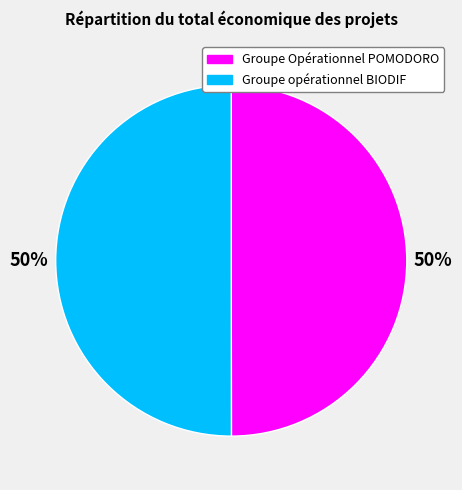

Is it true that Groupe Opérationnel POMODORO is 62% of the pie?

False